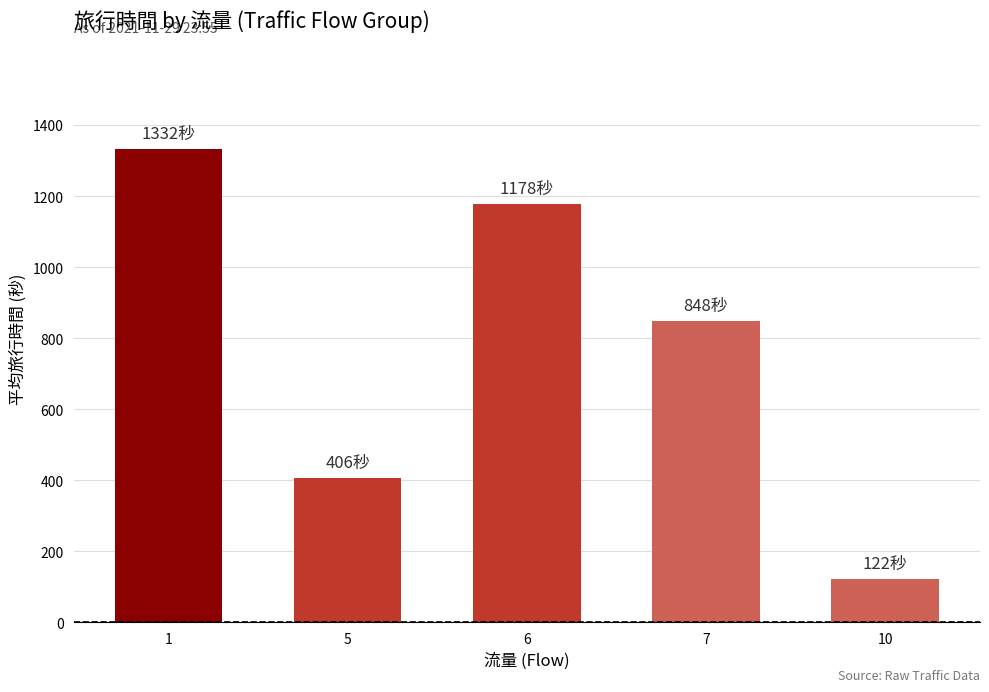

Where is the data nearest to the value 727?

7